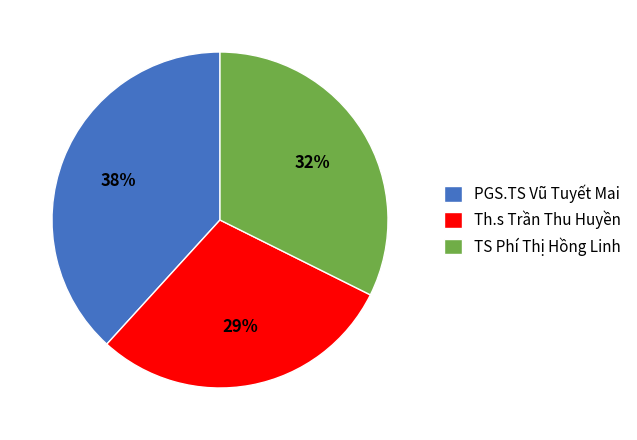

Is it true that PGS.TS Vũ Tuyết Mai is 23% of the pie?

False